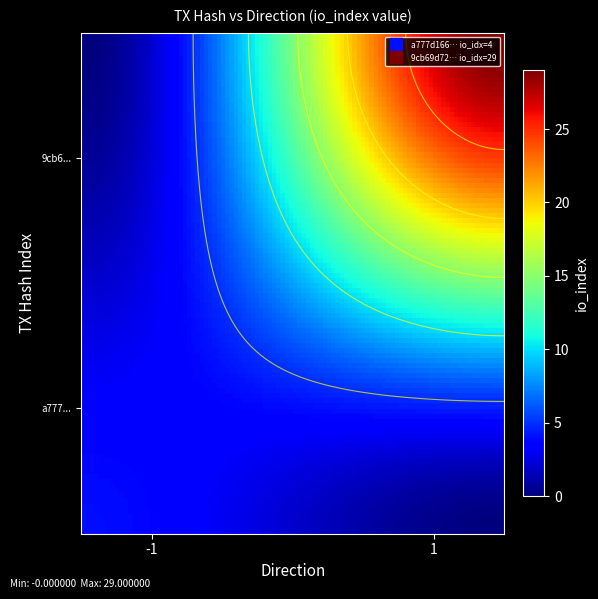

What is the sum of all 9cb69d7246396d8483b1bc728be102a28cb282a values?

30